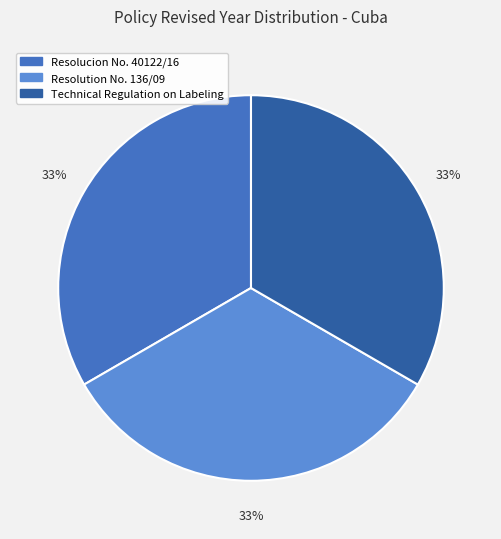

What percentage is the Resolution No. 136/09 slice, to the nearest percent?

33%